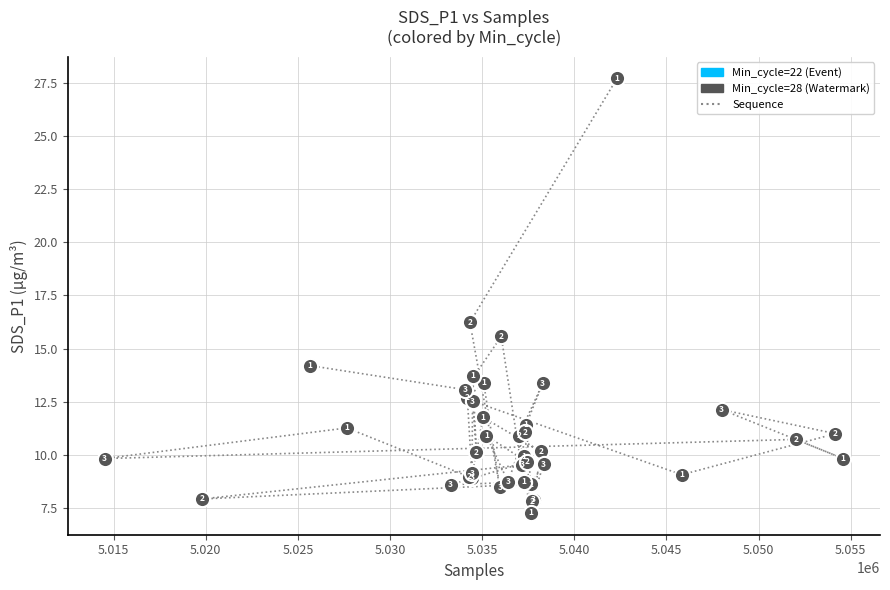

What Y value in the scatter plot is closest to 17?

16.2